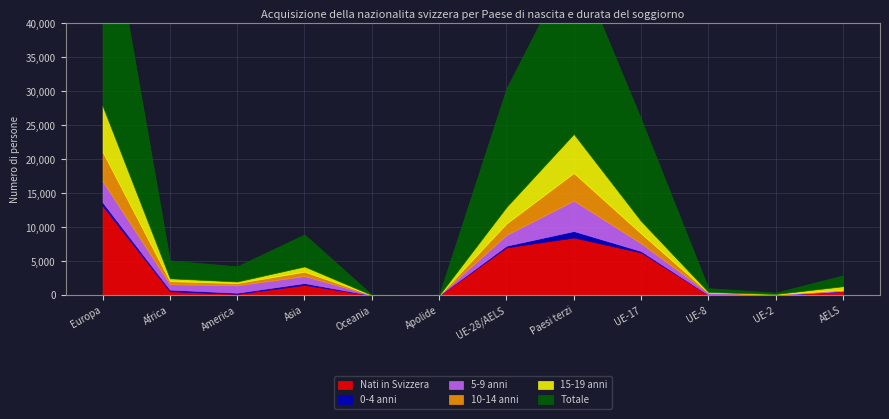

At which category does 10-14 anni reach its first local peak?

Asia